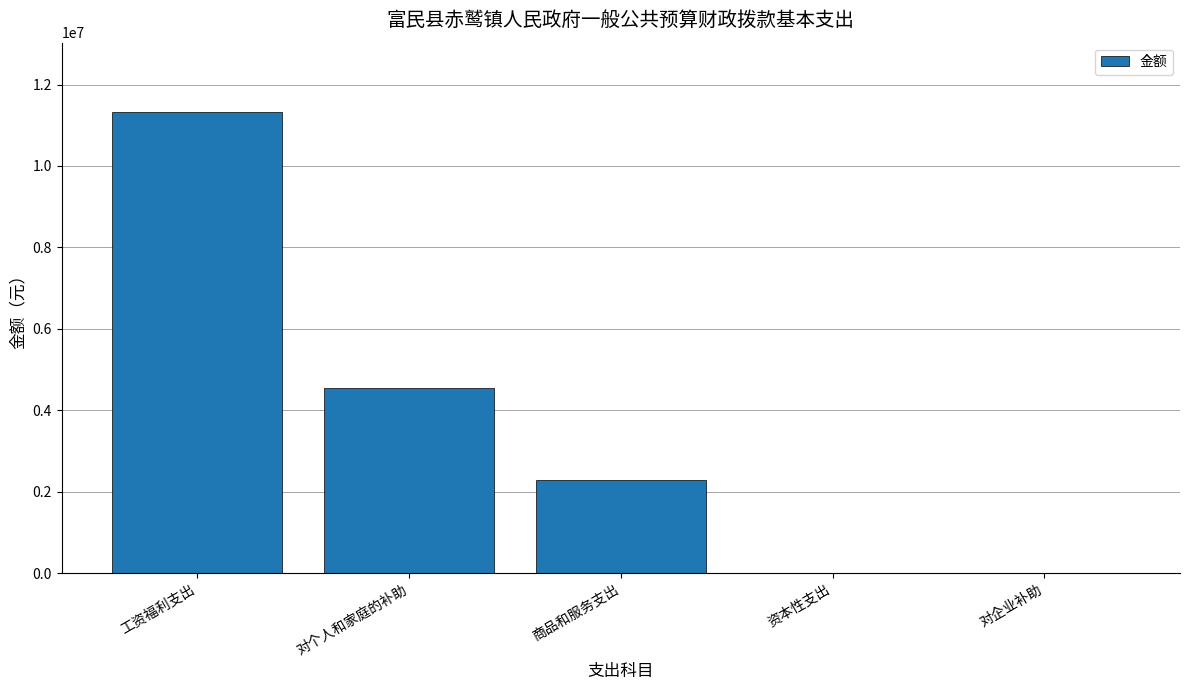

Between 对个人和家庭的补助 and 商品和服务支出, which is larger?

对个人和家庭的补助